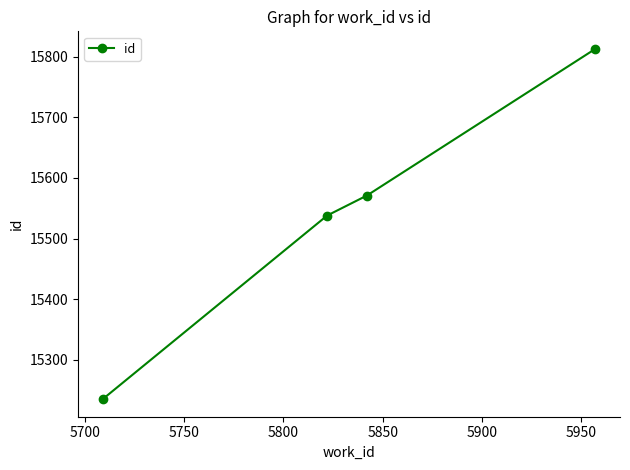

What is the greatest value displayed?

15813